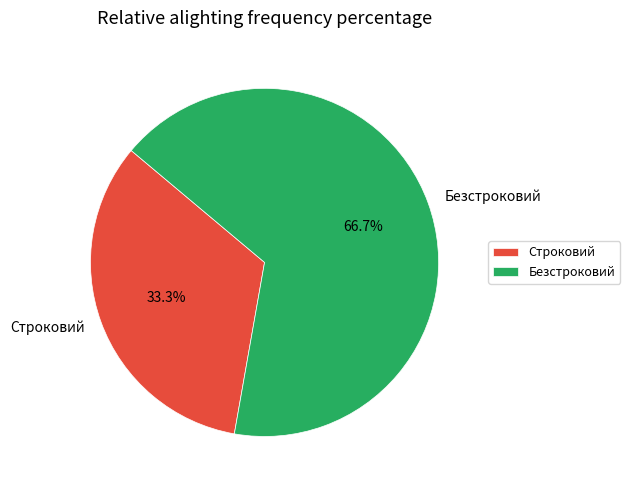

Which slice is the smallest?

Строковий